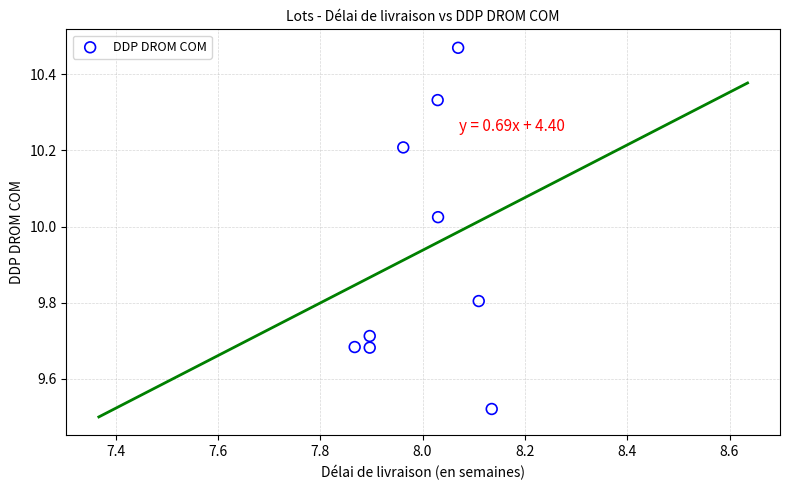

What is the average X value?

8.0